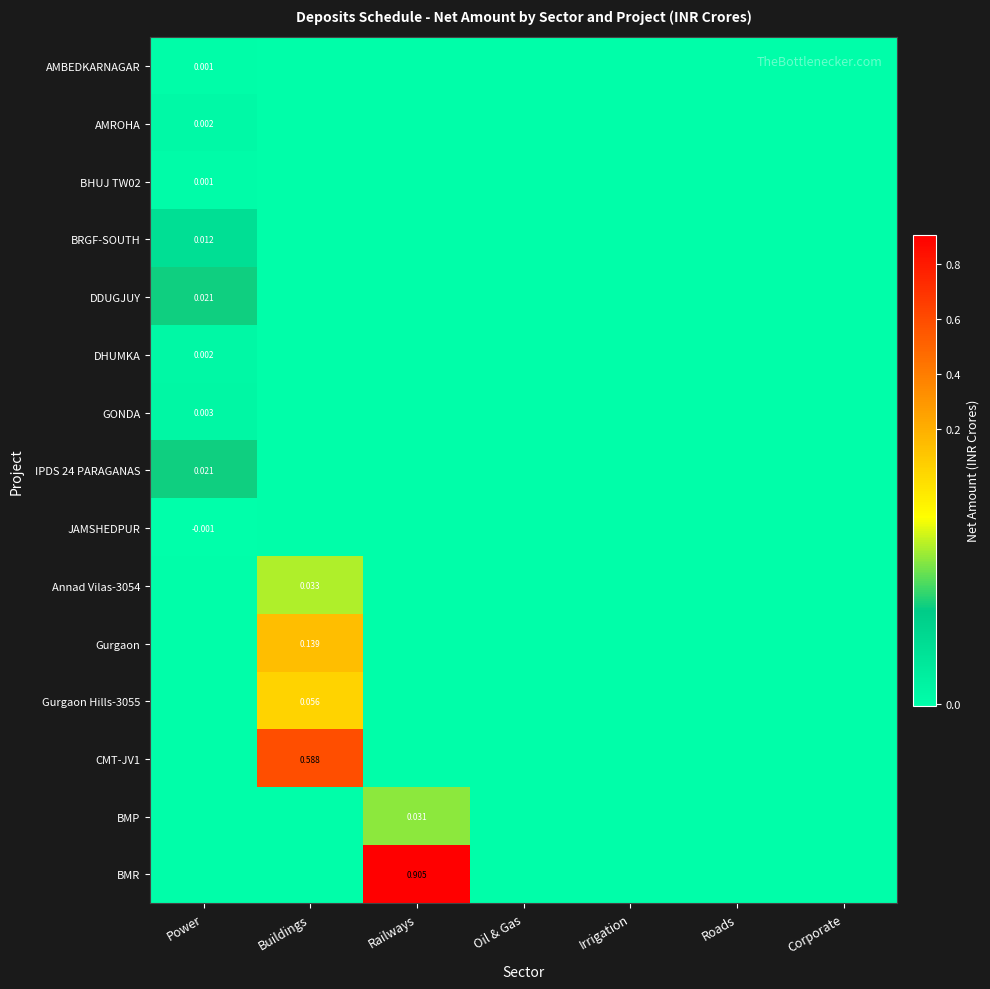

Is it true that Gurgaon Hills-3055 equals -0.0 at Railways?

False